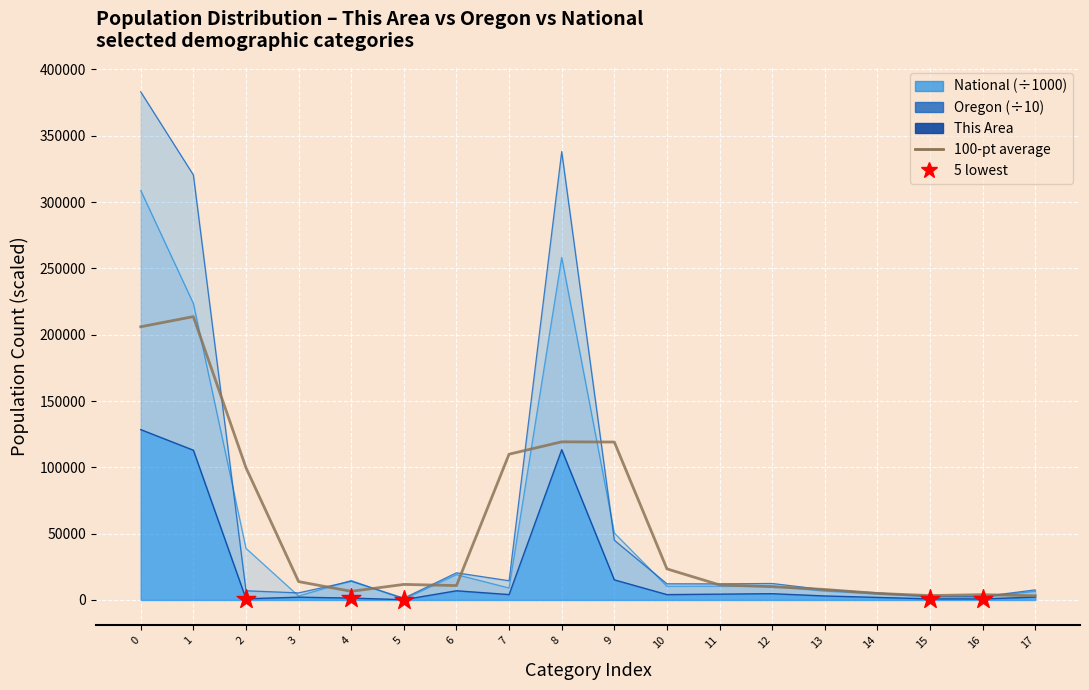

Which series reaches the maximum Y coordinate?

Oregon